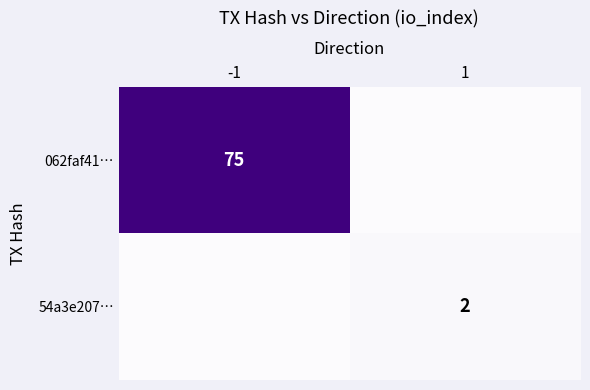

Is the value of 54a3e207… at 1 greater than the value of 062faf41… at -1?

No